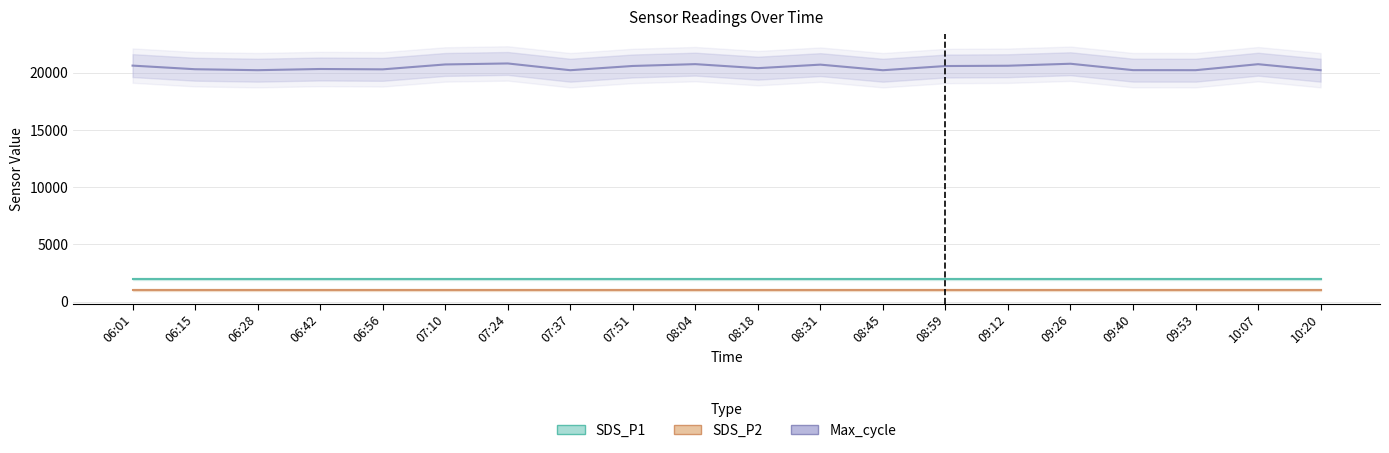

Rank the categories by SDS_P2 value from lowest to highest.

06:01, 06:15, 06:28, 06:42, 06:56, 07:10, 07:24, 07:37, 07:51, 08:04, 08:18, 08:31, 08:45, 08:59, 09:12, 09:26, 09:40, 09:53, 10:07, 10:20